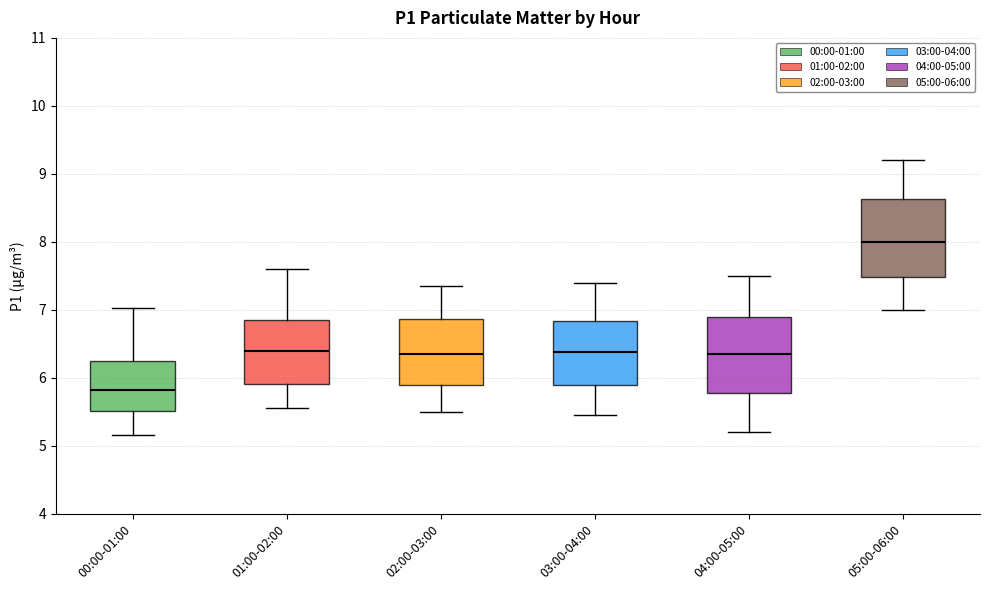

Which box's median line is the lowest?

00:00-01:00